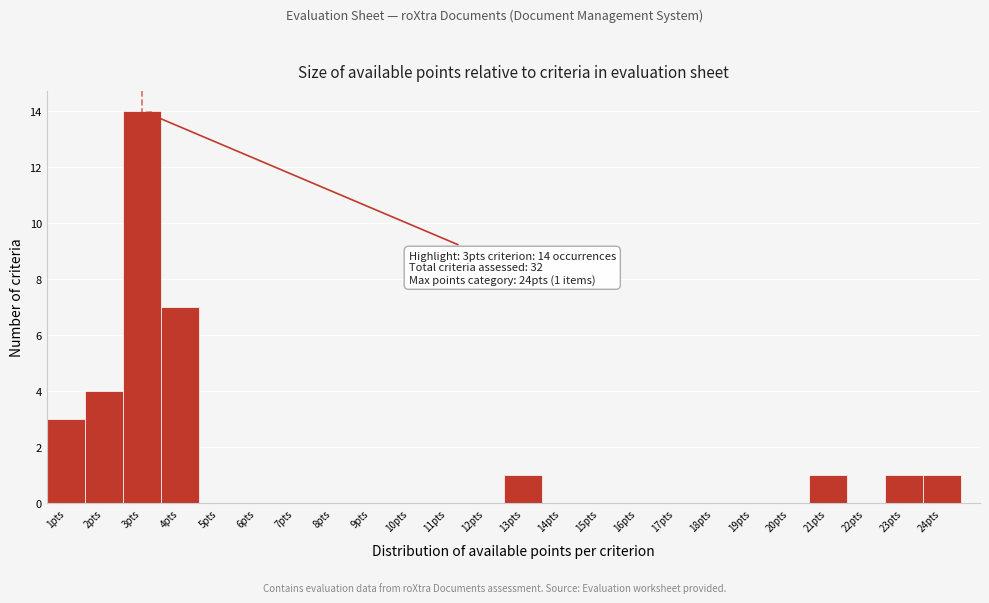

Which range on the x-axis has the tallest bar?

2.5 to 3.5